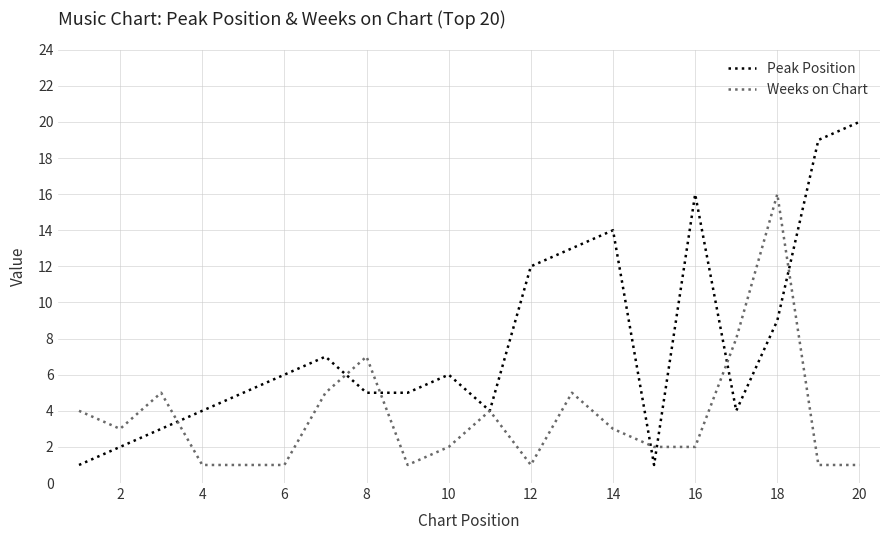

Rank the series by their average value, from lowest to highest.

Weeks on Chart, Peak Position